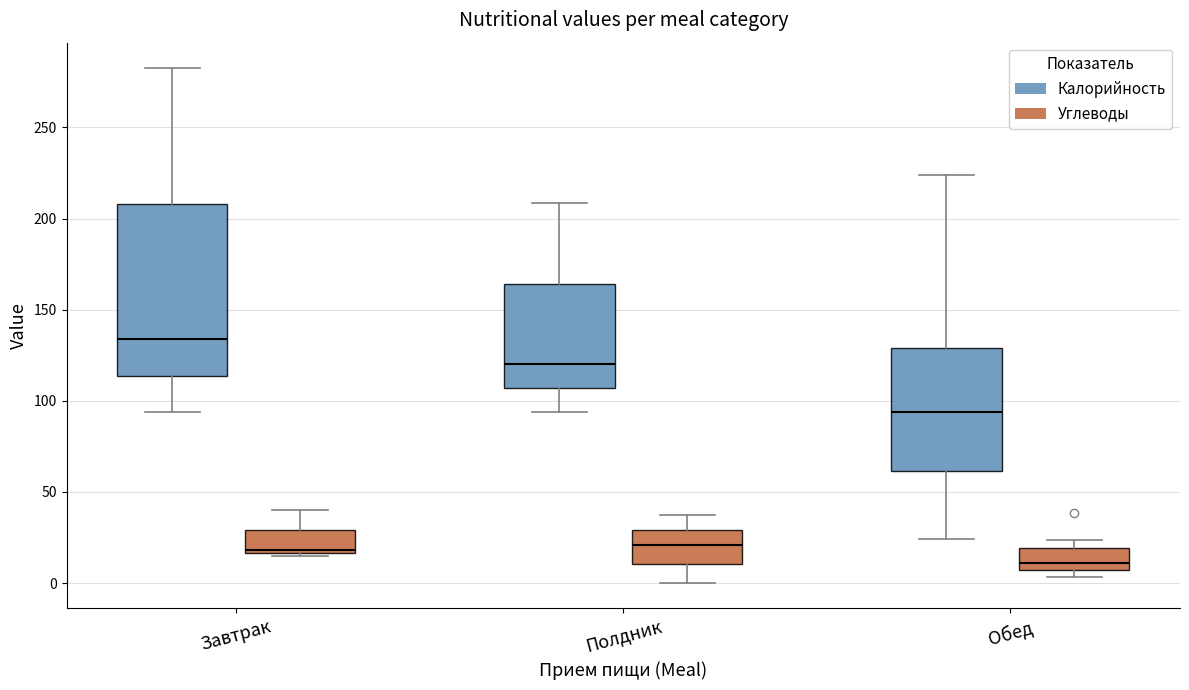

Reading left to right, transcribe this box plot: for each box, give where its median line is, the range the box spans, and where its two whiskers end, as read against the y-axis. The values are not printed on the chart, so give them approximately, as read against the axis.

Завтрак (Калорийность): median 135, box 115 to 210, whiskers 95 to 280
Завтрак (Углеводы): median 20, box 15 to 30, whiskers 15 (just below the box's lower edge) to 40
Полдник (Калорийность): median 120, box 105 to 165, whiskers 95 to 210
Полдник (Углеводы): median 20, box 10 to 30, whiskers 0 to 35
Обед (Калорийность): median 95, box 60 to 130, whiskers 25 to 225
Обед (Углеводы): median 10, box 5 to 20, whiskers 5 (just below the box's lower edge) to 25